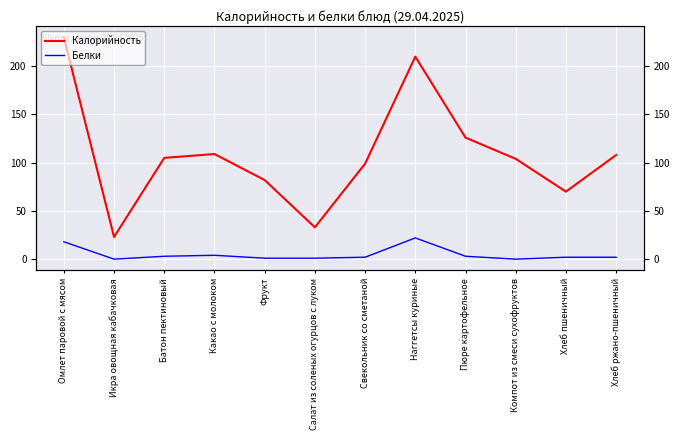

True or false: Белки and Калорийность cross at least once.

False